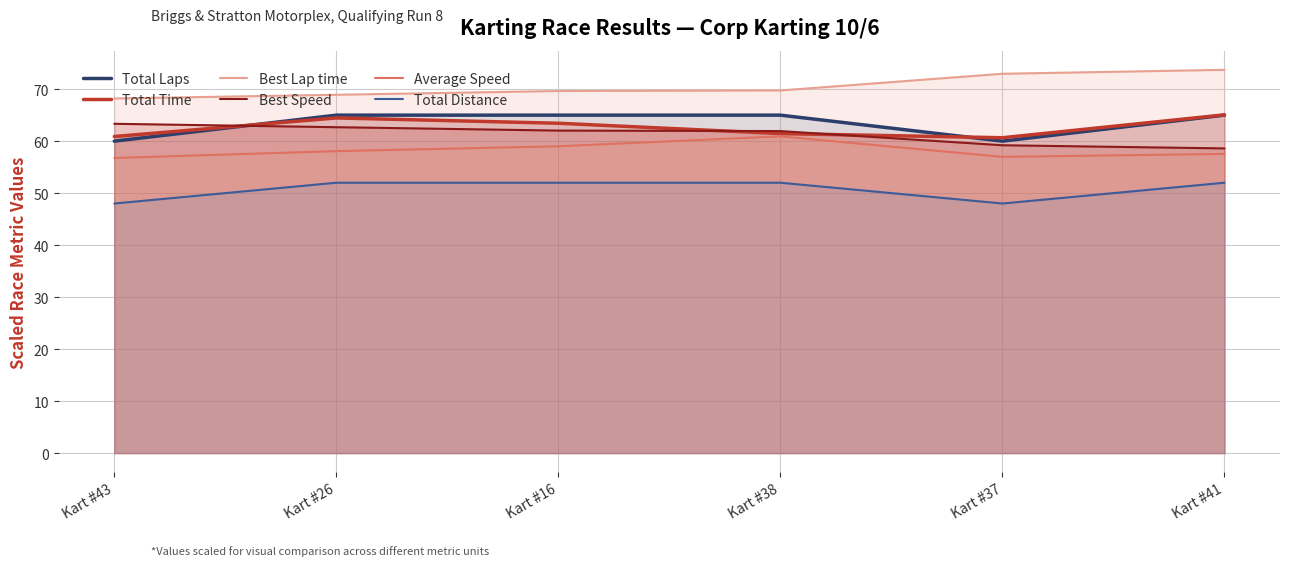

What is the spread (max minus min) of values at Kart #16?

17.6